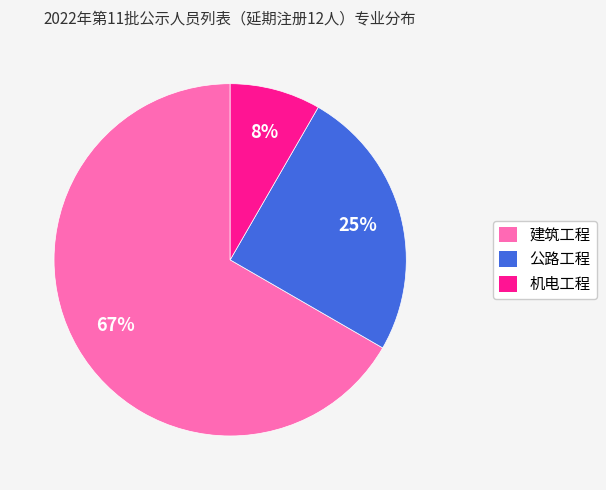

To the nearest percent, what is the average slice percentage?

33%